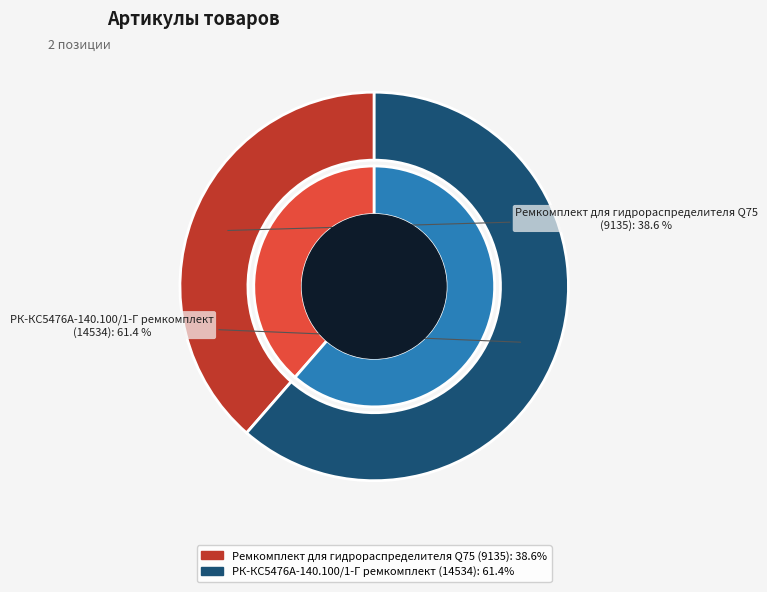

To the nearest percent, what is the difference between the Ремкомплект для гидрораспределителя Q75 and РК-КС5476А-140.100/1-Г ремкомплект slice percentages?

23%